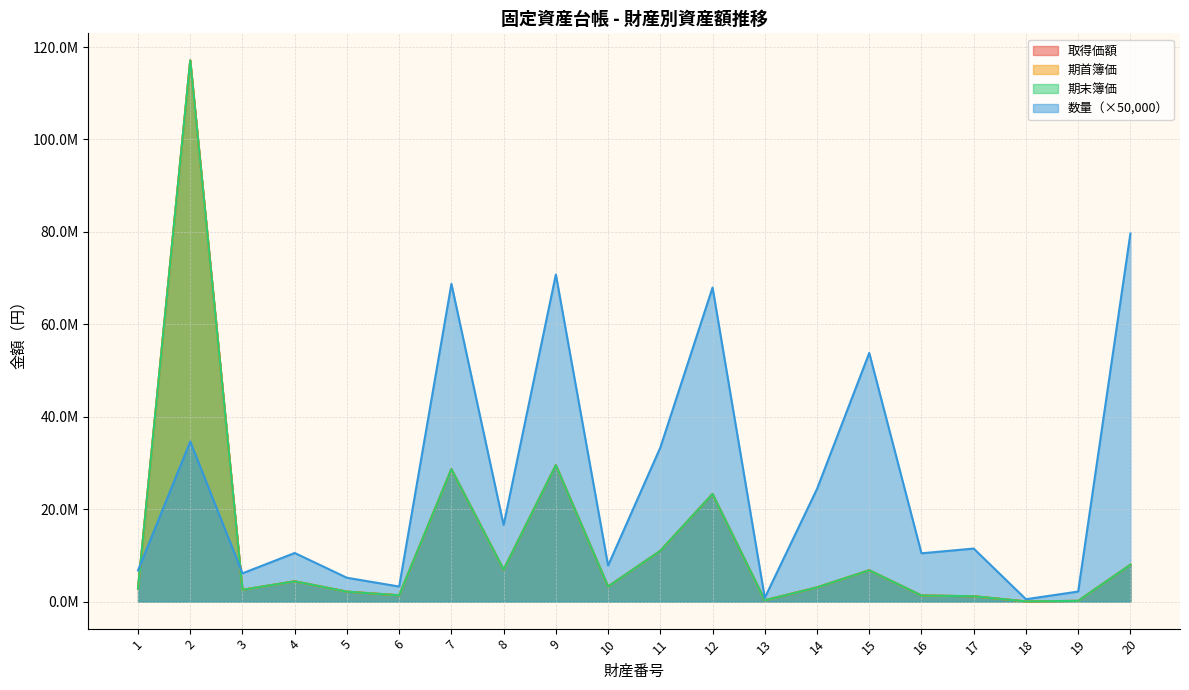

What is the sum of all 期首簿価 values?

253711220.0